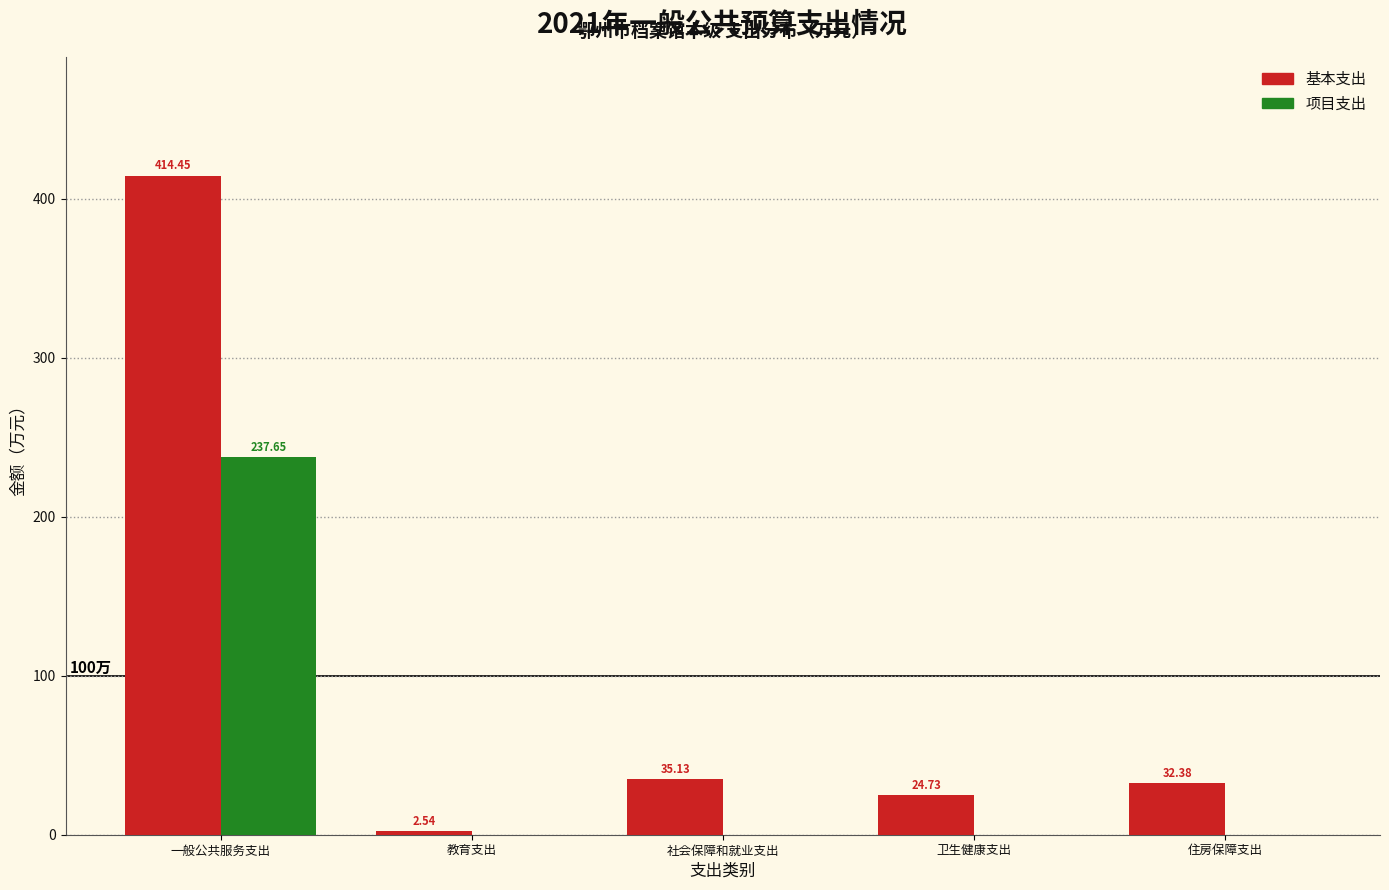

What is the sum of all 项目支出 values?

237.7